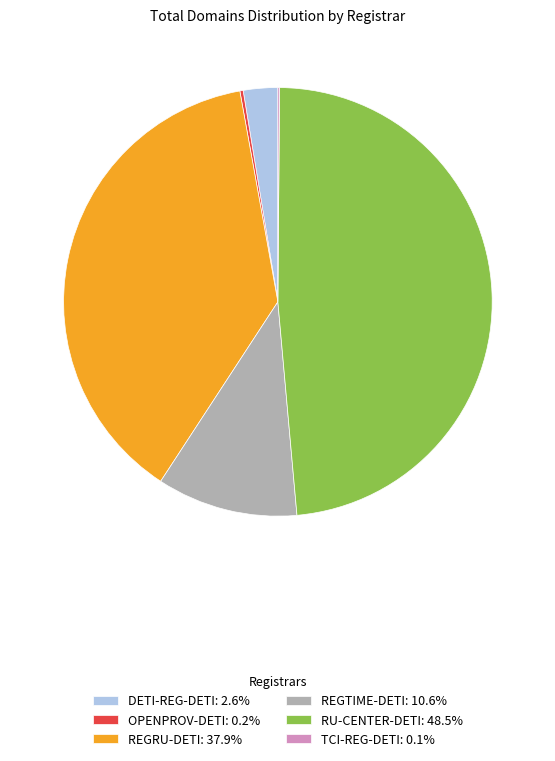

Is it true that REGRU-DETI is 43% of the pie?

False